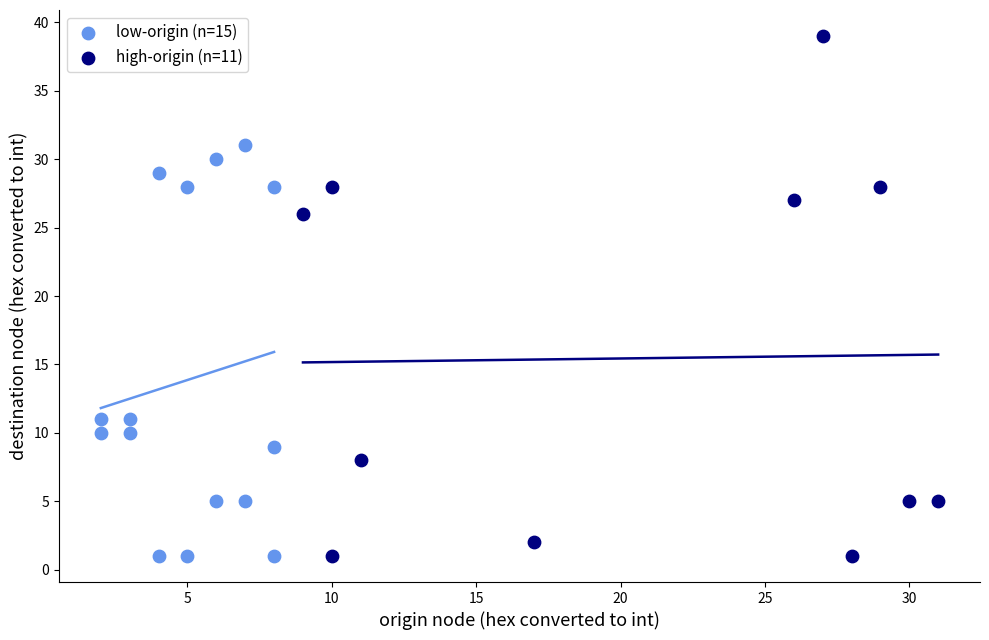

Which series reaches the maximum Y coordinate?

high-origin (n=11)